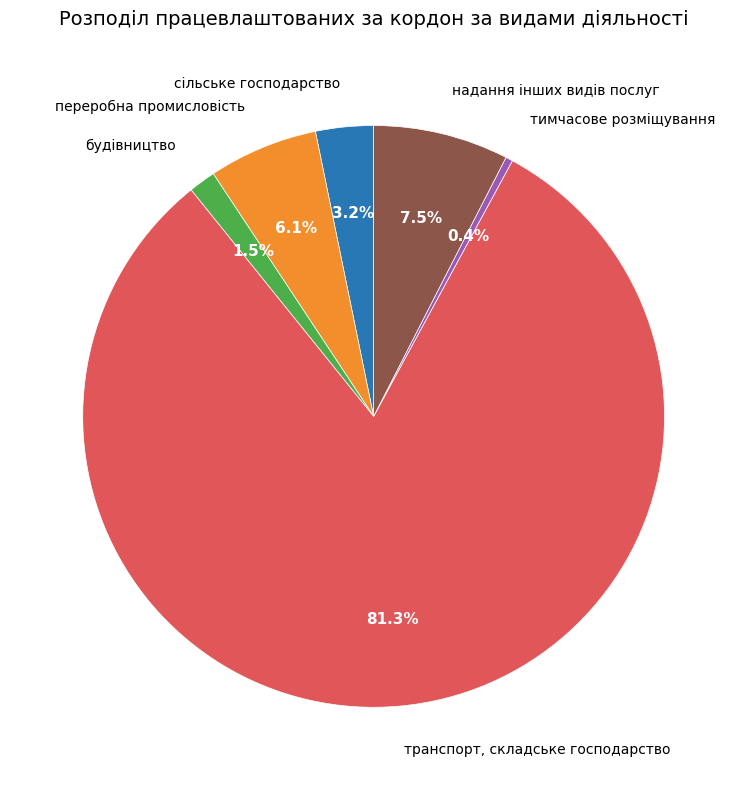

Is it true that транспорт, складське господарство is 66% of the pie?

False